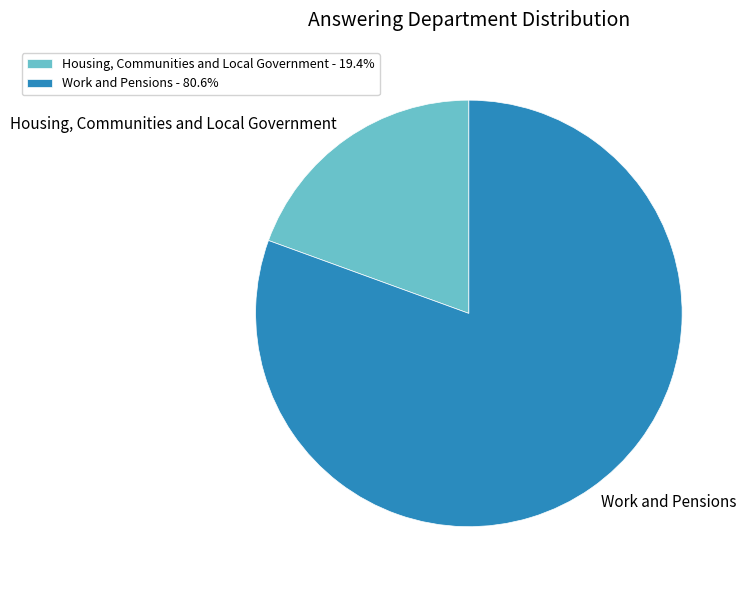

How many segments does this pie chart have?

2